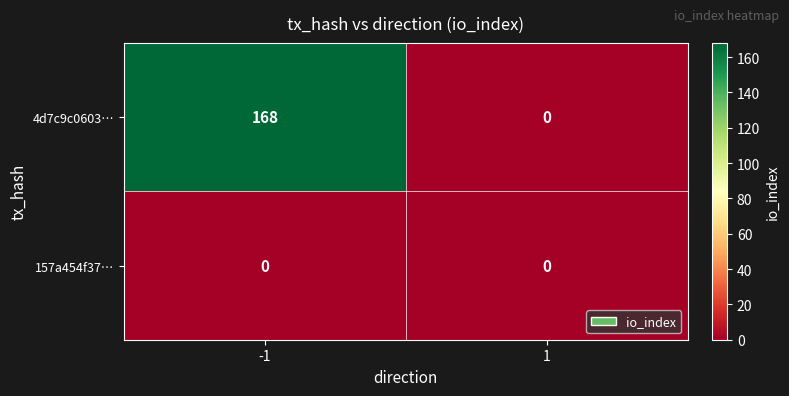

At which category is the sum across all series the highest?

-1